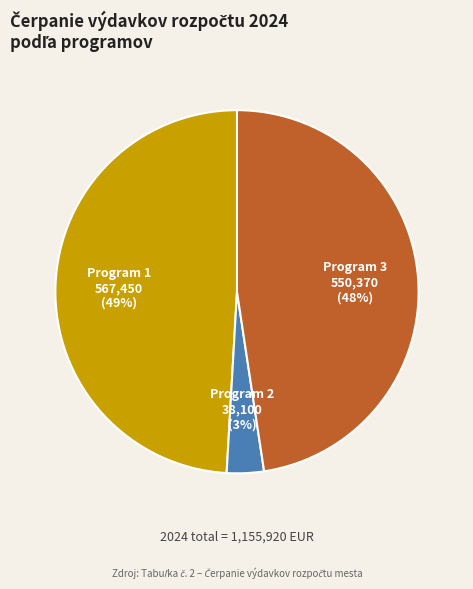

To the nearest percent, what is the average slice percentage?

33%